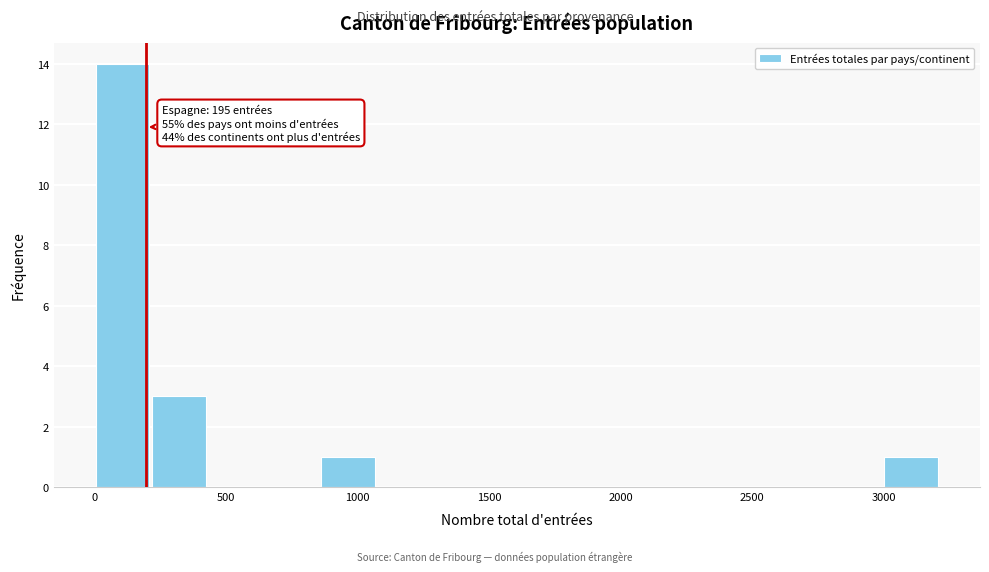

Which range on the x-axis has the tallest bar?

0 to 200